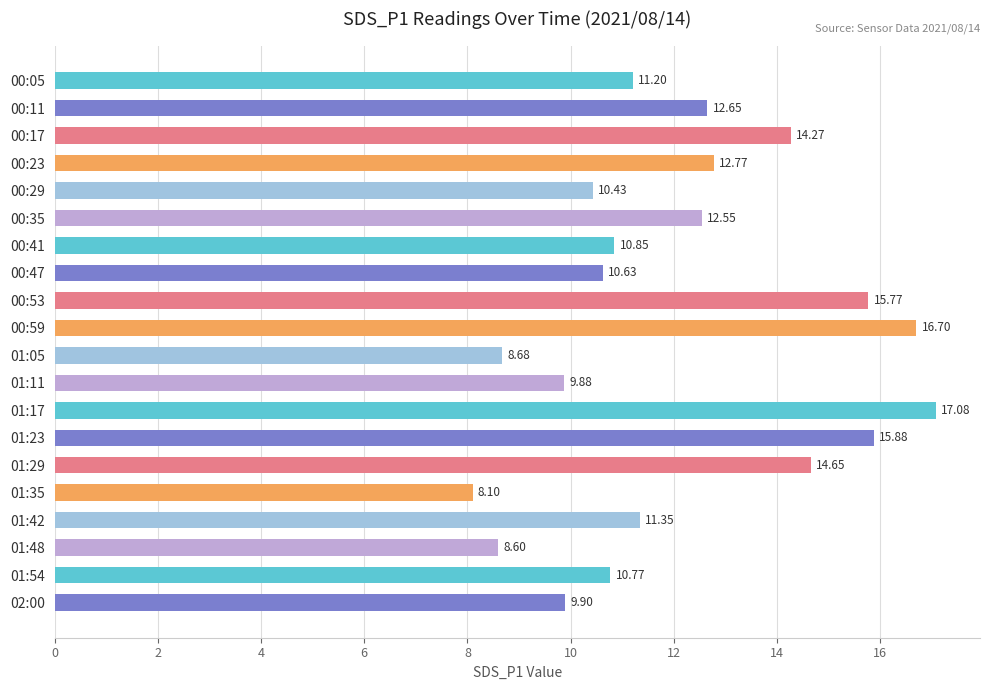

What is the sum of all values?

242.7